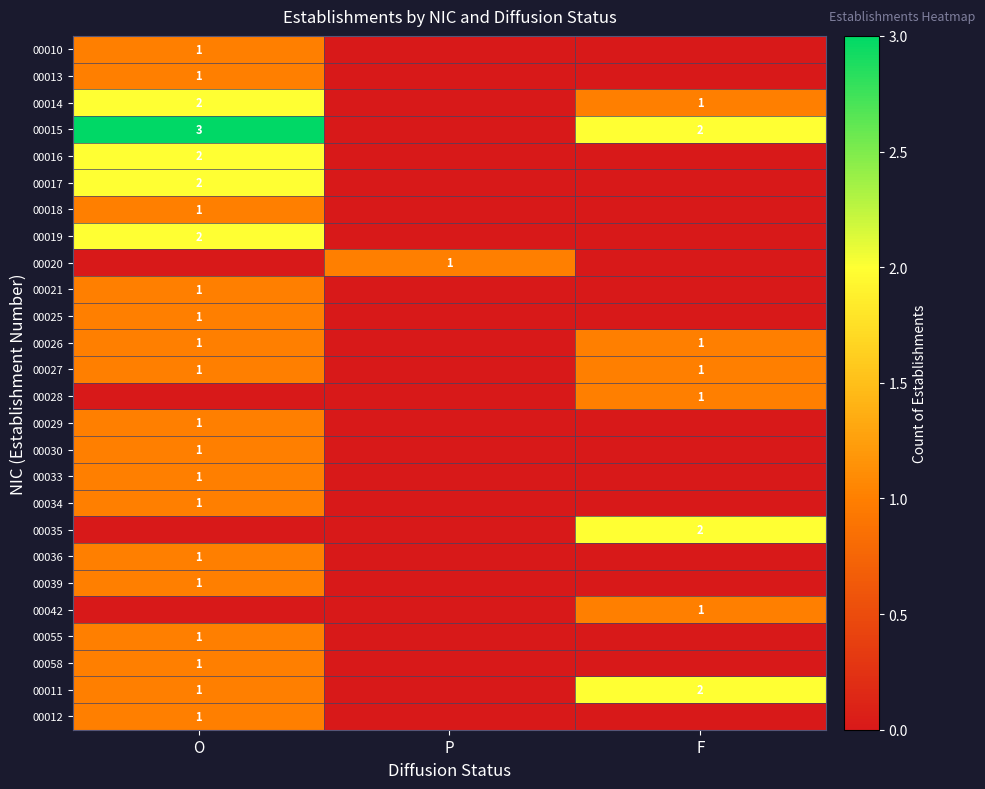

The value of 00017 at O is 2. True or false?

True